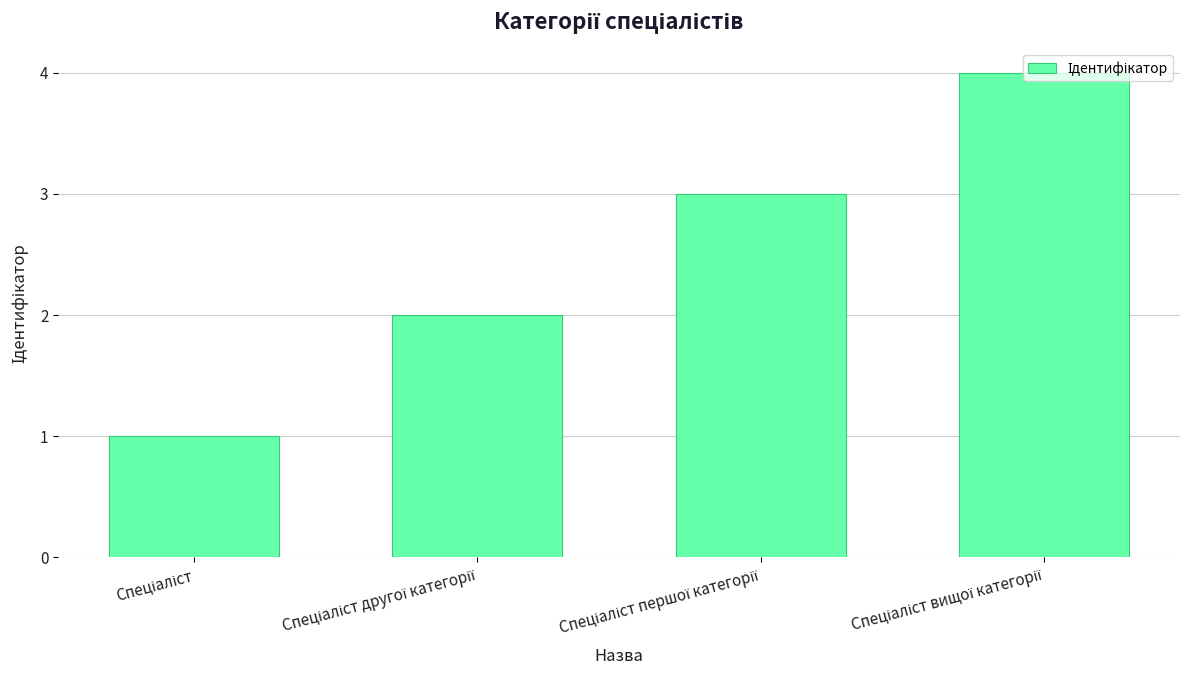

What is the difference between the maximum and minimum values?

3